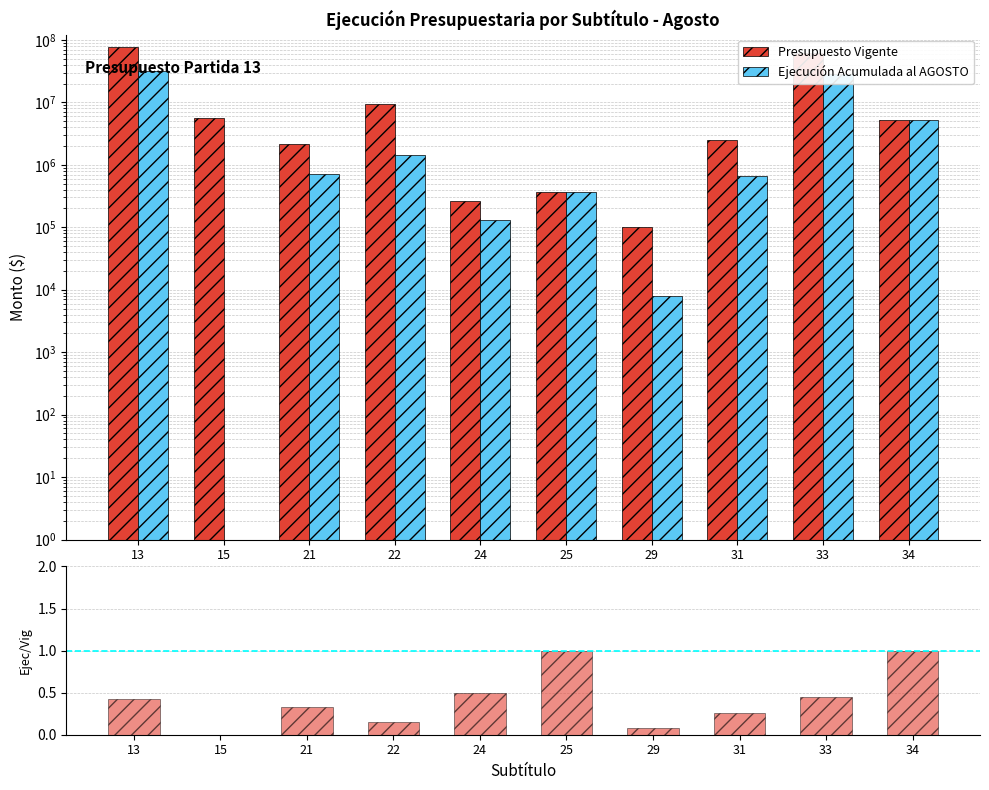

At 29, list the series in order from largest to smallest.

Presupuesto Vigente, Ejecución Acumulada al AGOSTO, Ejecución / Vigente